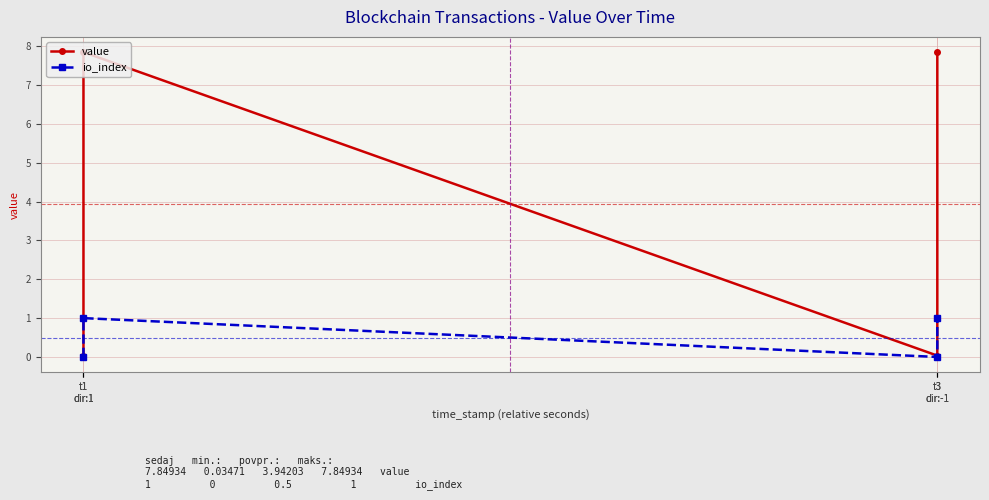

Where is the first local minimum for io_index?

t3
dir:-1